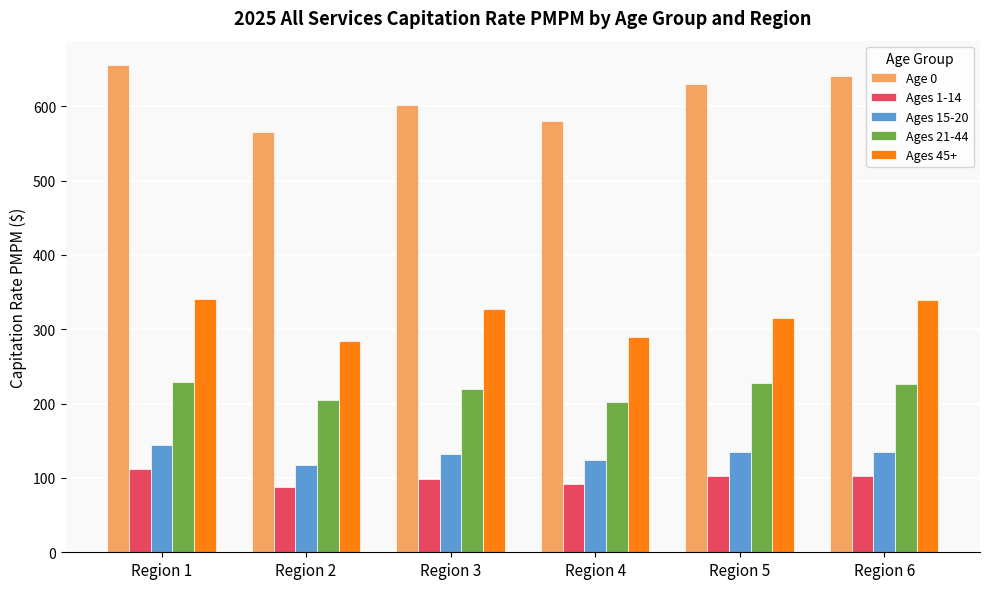

What is the value of the Ages 15-20 bar at the 4th from the left?

123.5